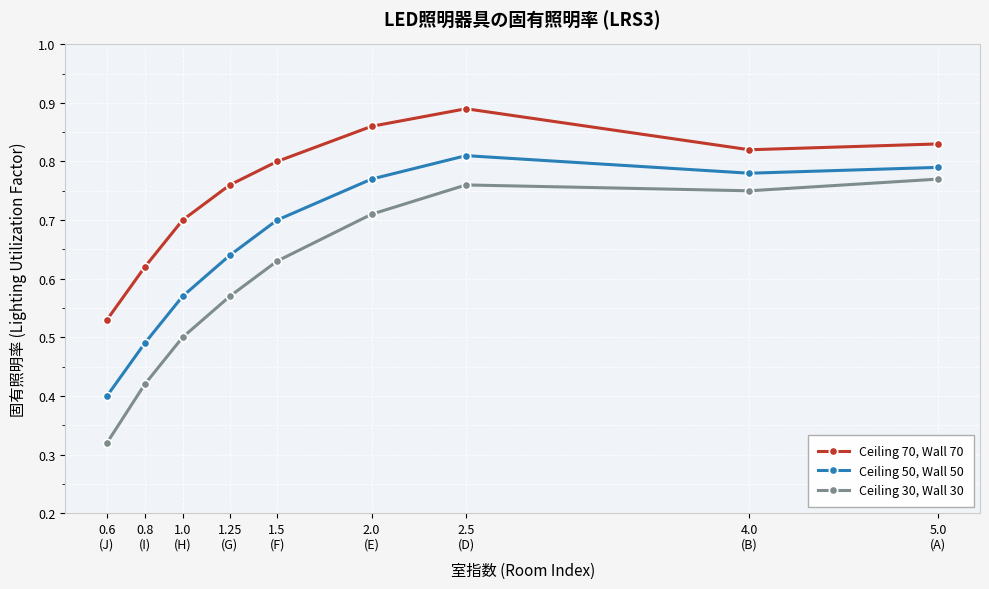

What is the total value across all series at 0.8
(I)?

1.5